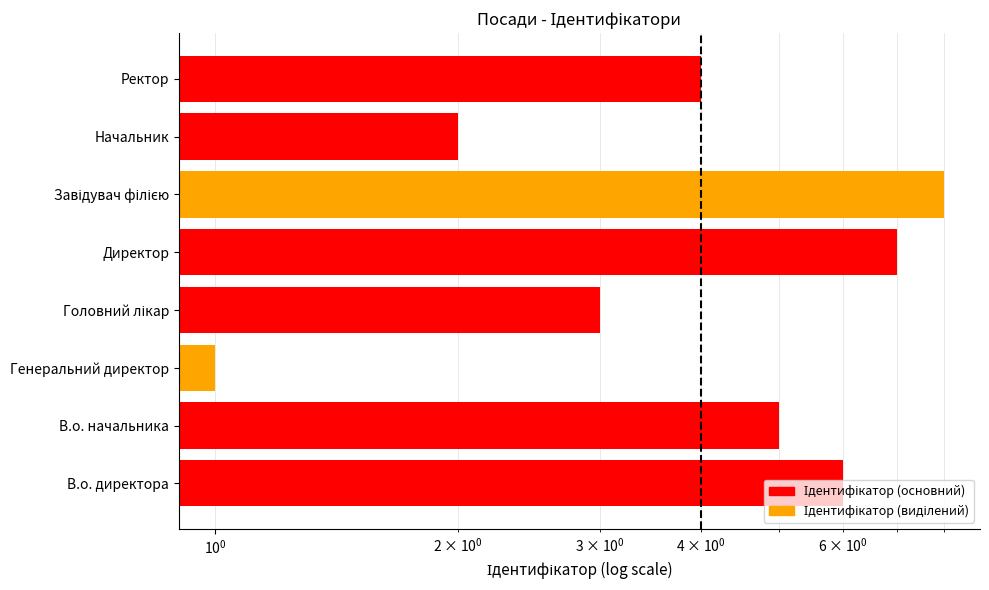

How many distinct data groups are displayed?

1